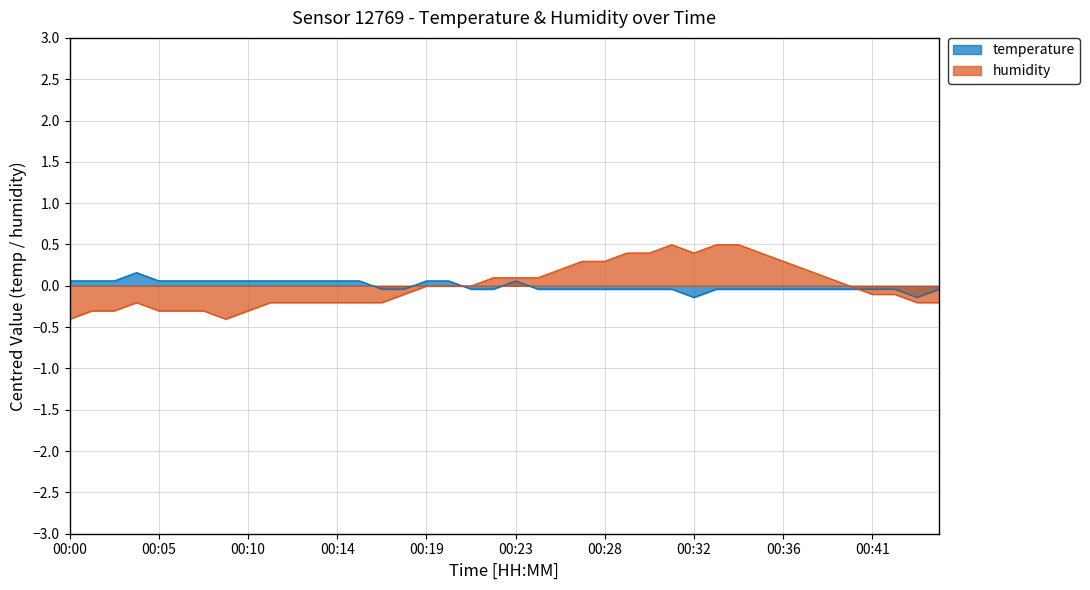

Where is temperature nearest to the value 0?

00:17